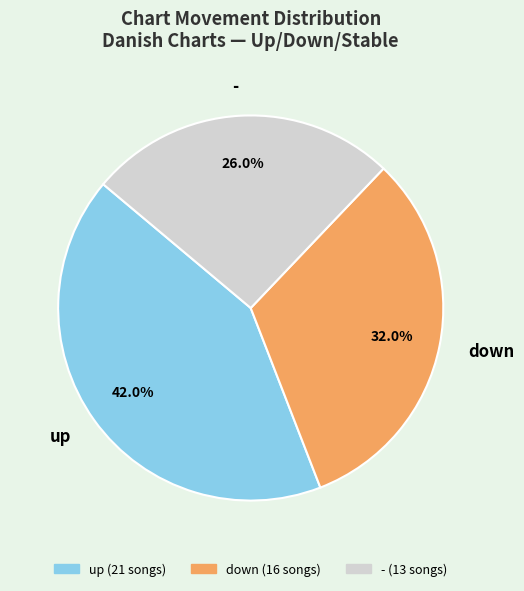

The - slice represents 26% of the pie. True or false?

True